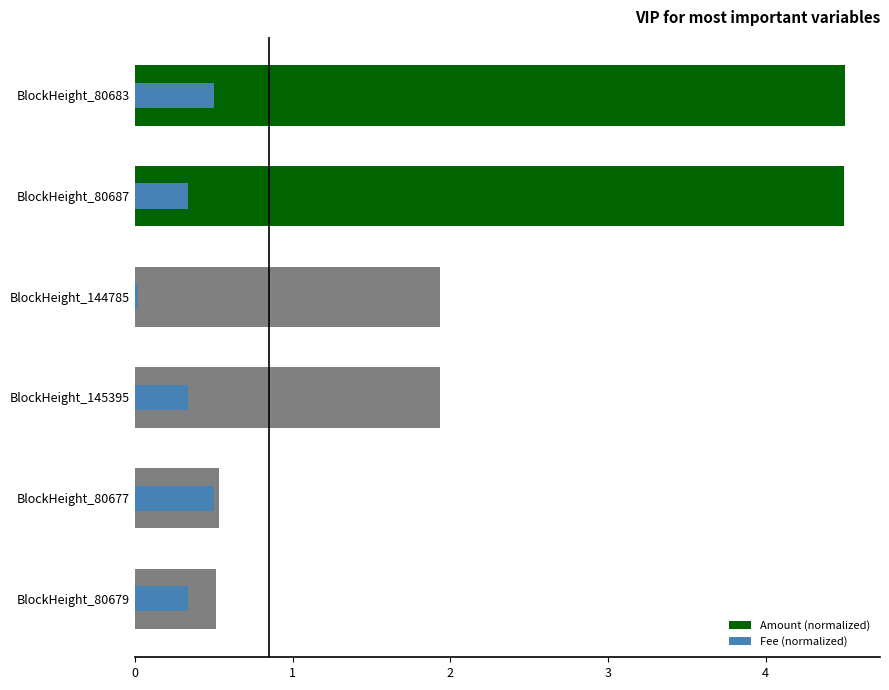

List the series in order of their peak value, lowest first.

Fee (normalized), Amount (normalized)